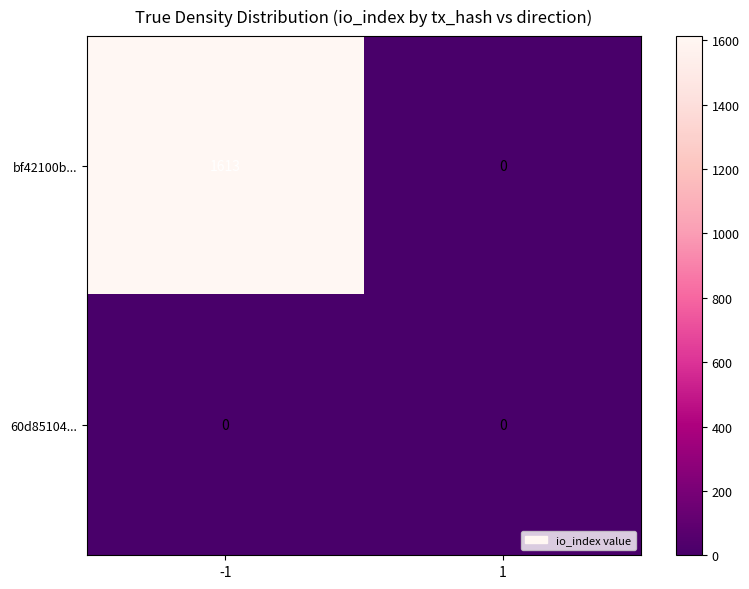

List the series in order of their peak value, lowest first.

60d85104..., bf42100b...